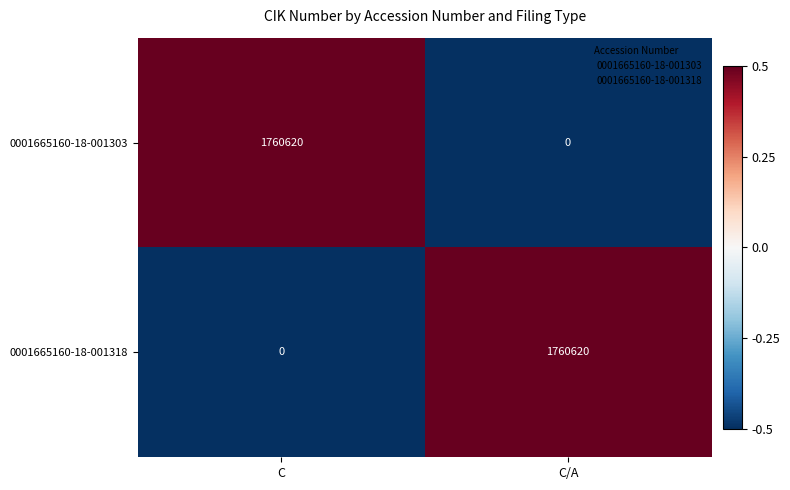

Reading left to right, list all the values displayed in this chart.

0001665160-18-001303: 1760620	0
0001665160-18-001318: 0	1760620